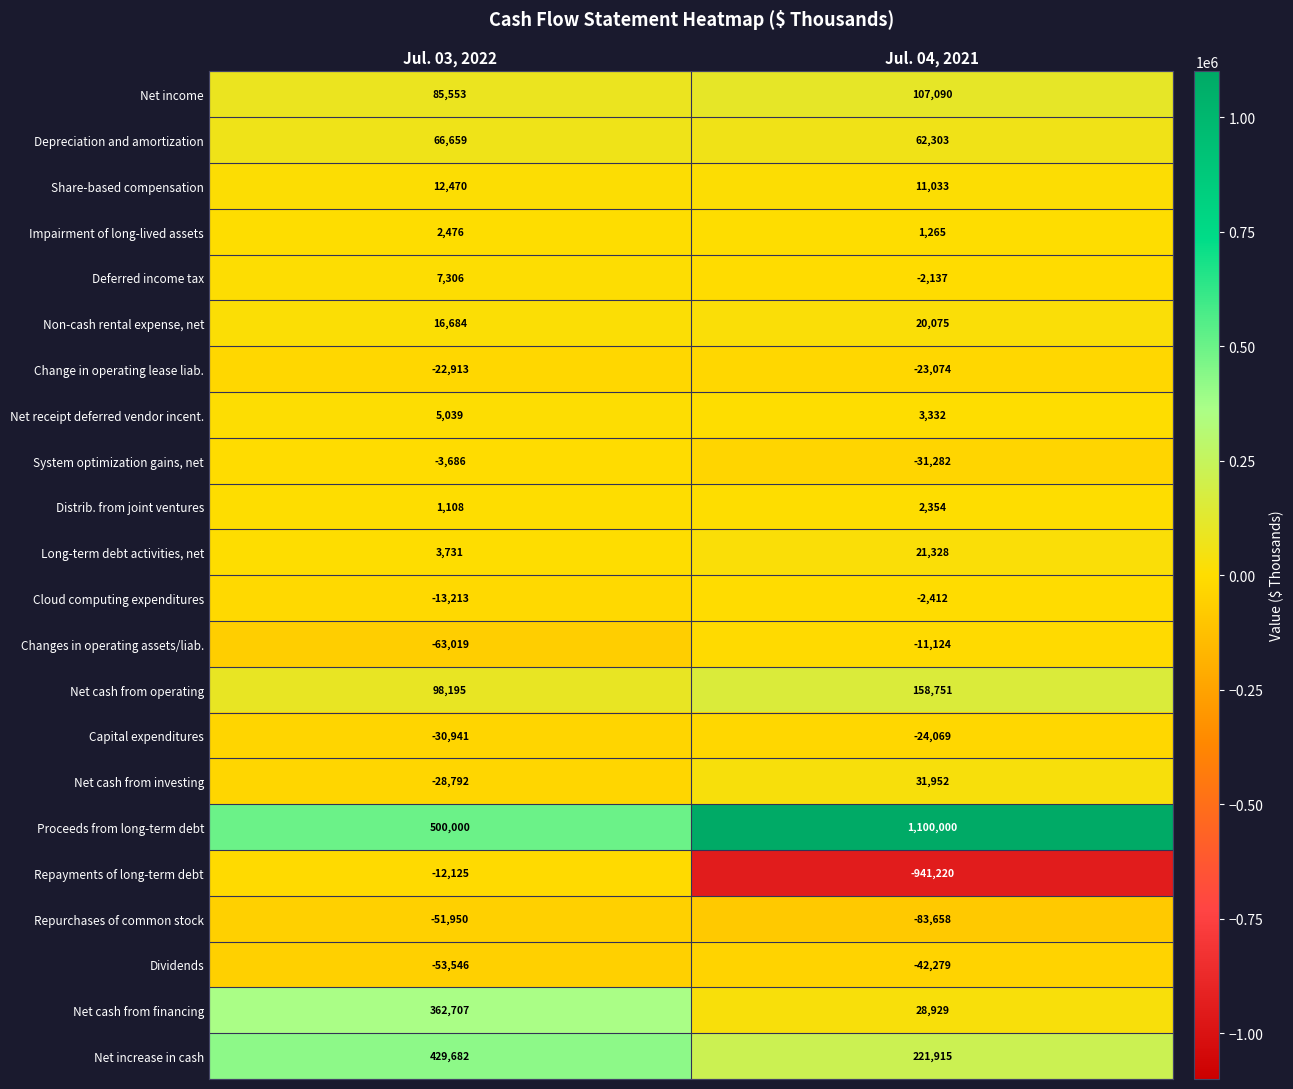

Between Jul. 03, 2022 and Jul. 04, 2021, which series saw the biggest shift?

Repayments of long-term debt